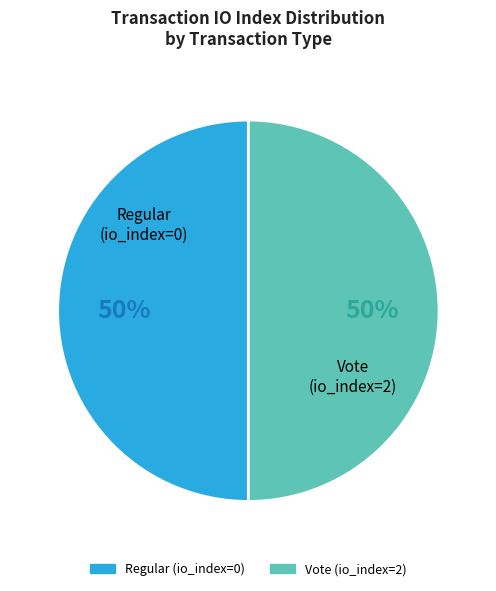

What percentage is the Regular slice, to the nearest percent?

50%